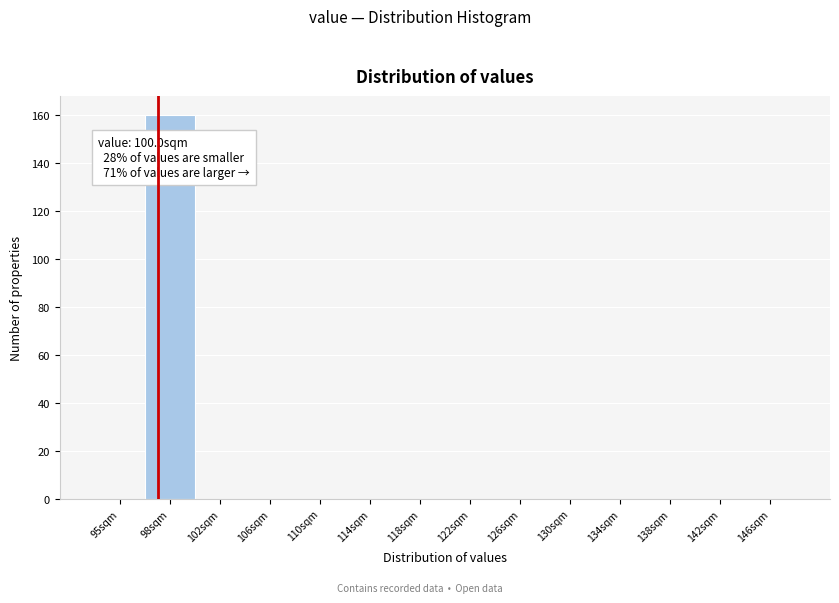

Reading left to right, list all the values displayed in this chart.

95sqm=0	98sqm=160	102sqm=0	106sqm=0	110sqm=0	114sqm=0	118sqm=0	122sqm=0	126sqm=0	130sqm=0	134sqm=0	138sqm=0	142sqm=0	146sqm=0